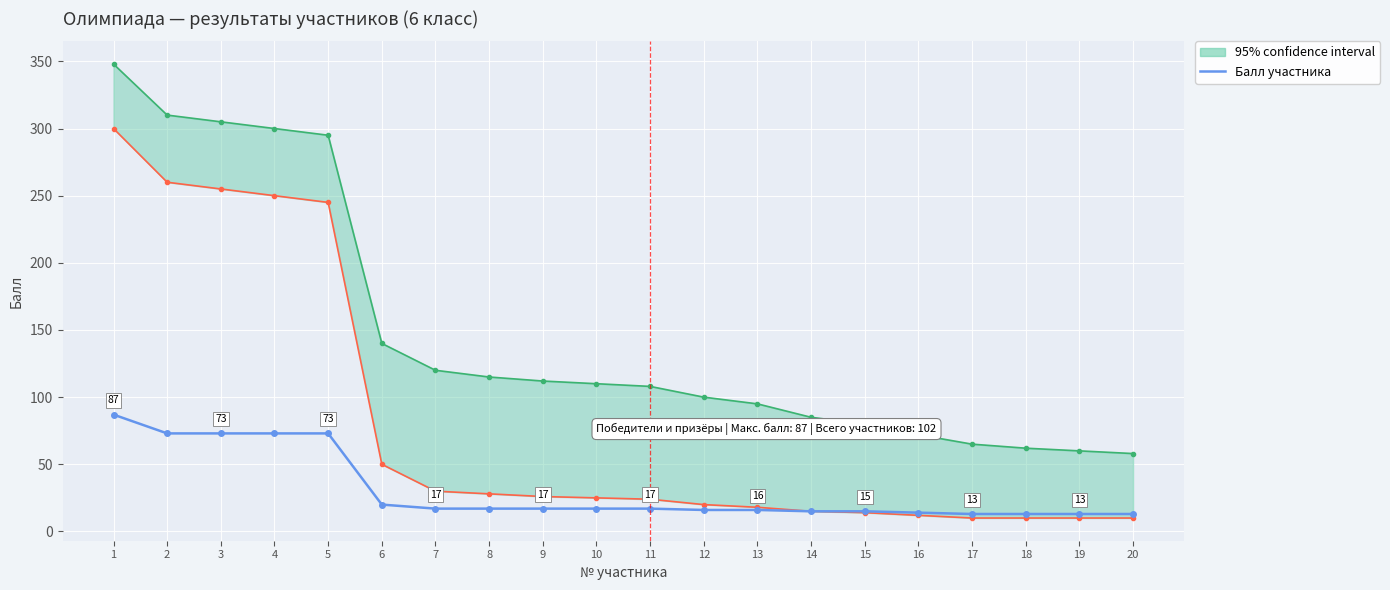

Which category has the highest value across all series?

1